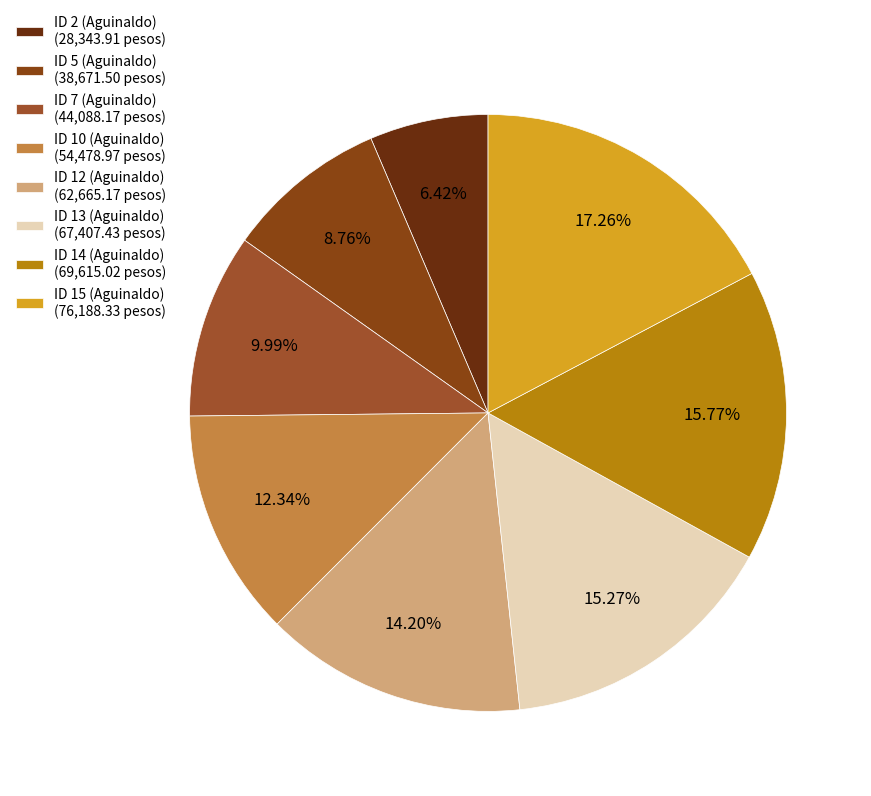

The ID 15 (Aguinaldo) slice represents 17% of the pie. True or false?

True